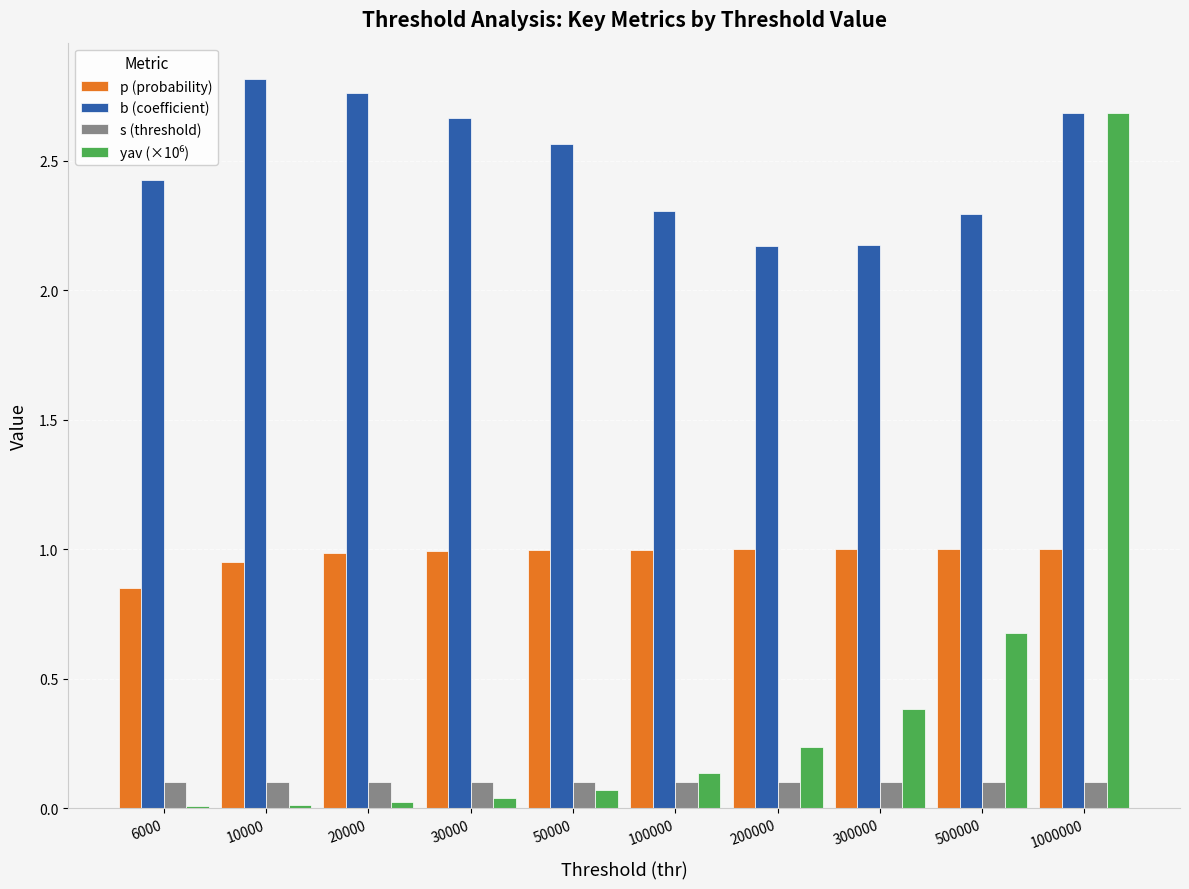

At which category is the sum across all series the highest?

1000000